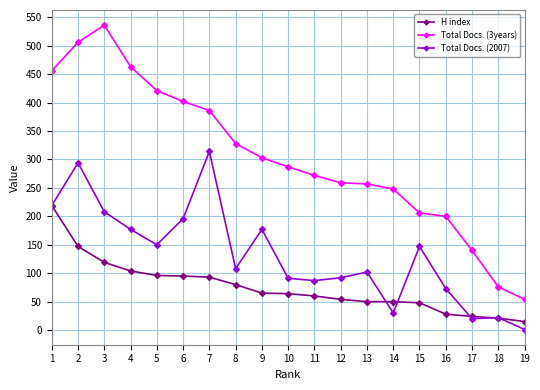

What is the spread (max minus min) of values at 8?

248